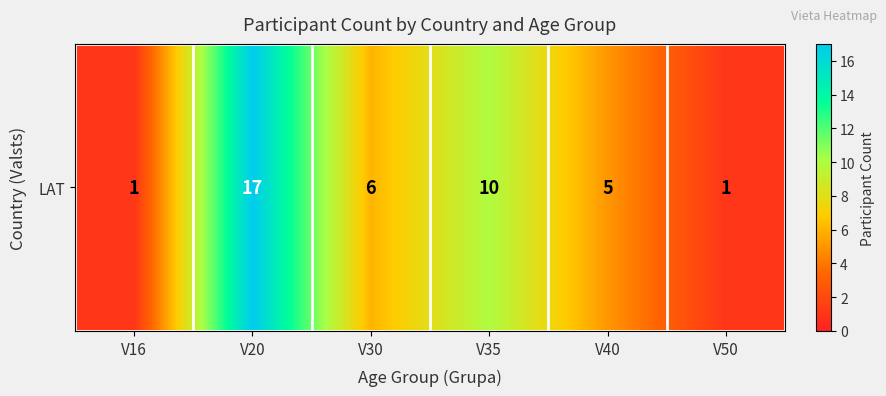

What is the minimum value shown in the chart?

1